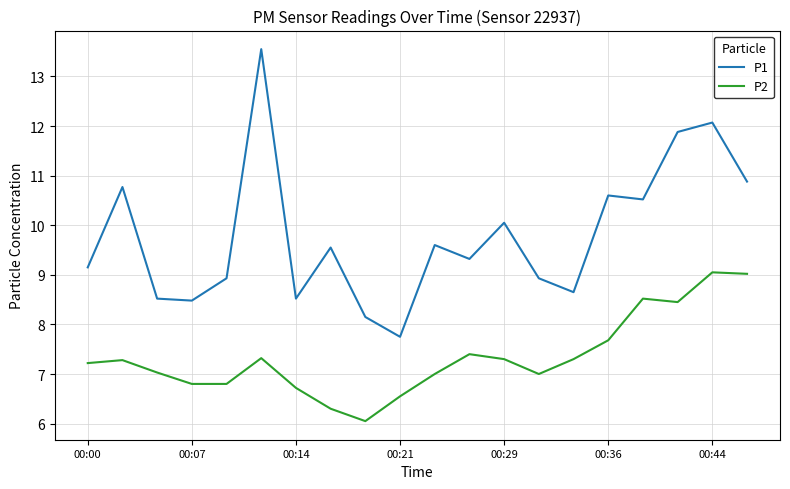

Rank the series by their average value, from highest to lowest.

P1, P2